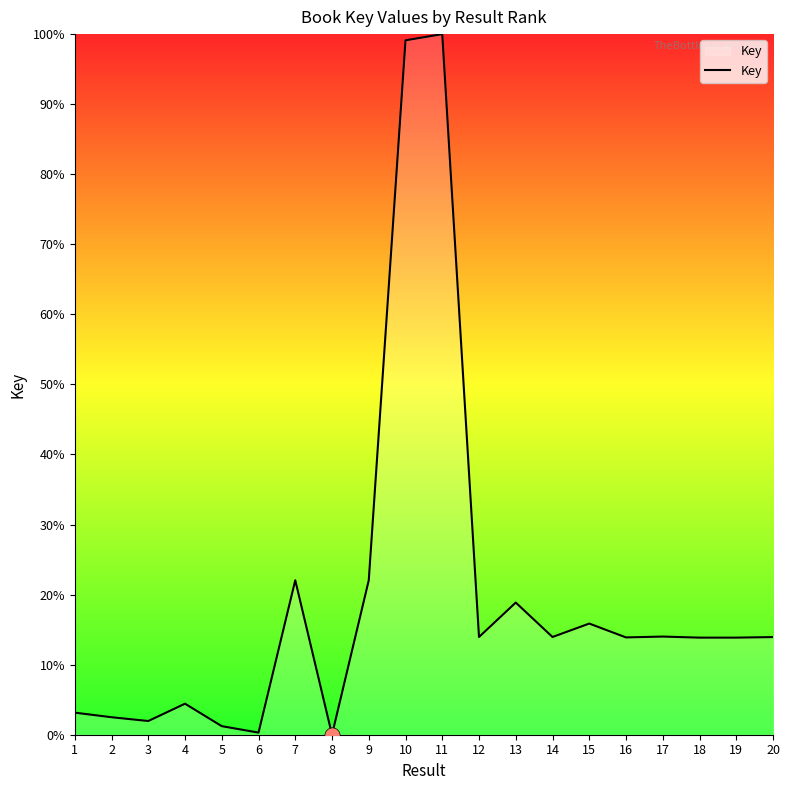

What is the change in value from 4 to 12?

+9.5